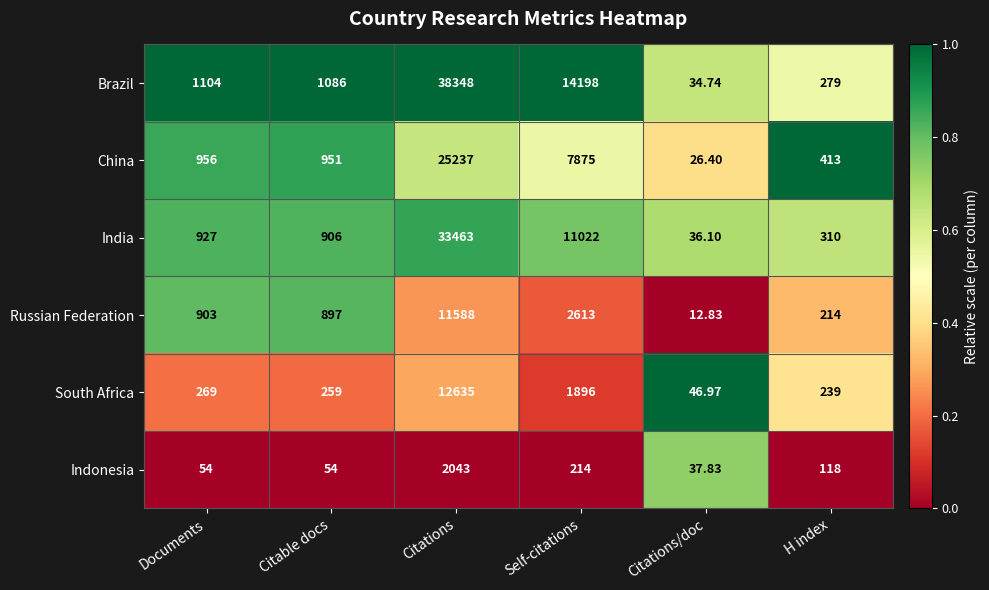

Which series has the largest total across all categories?

Brazil